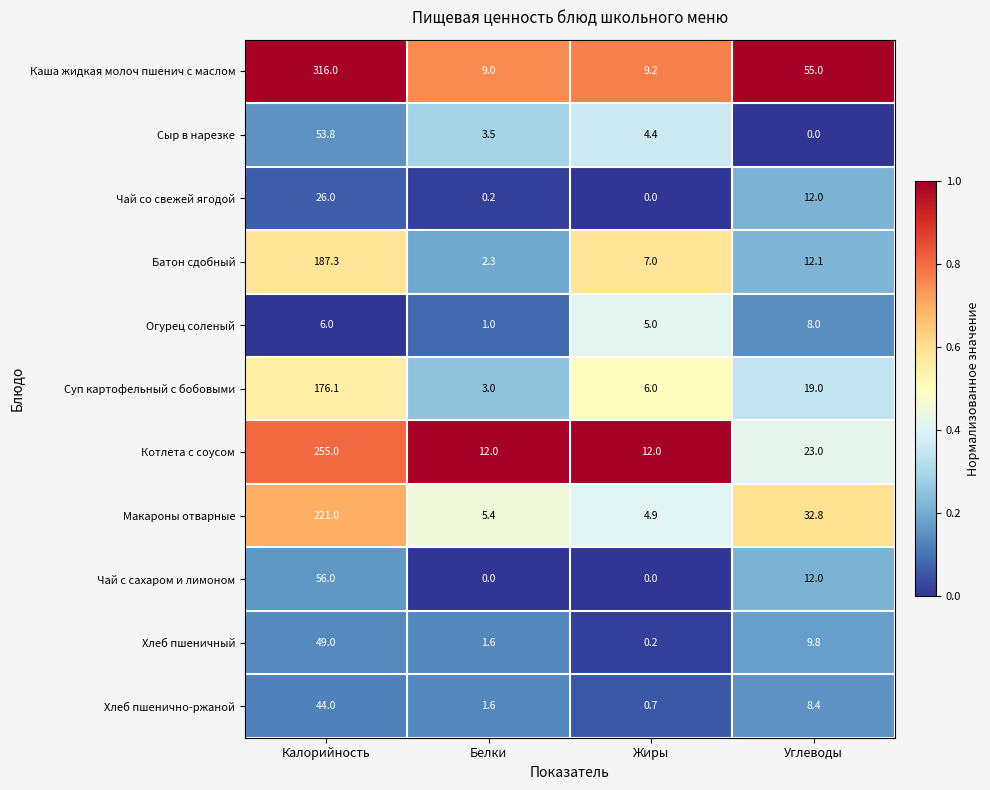

What is the difference between the second highest and second lowest values in the Батон сдобный series?

5.1